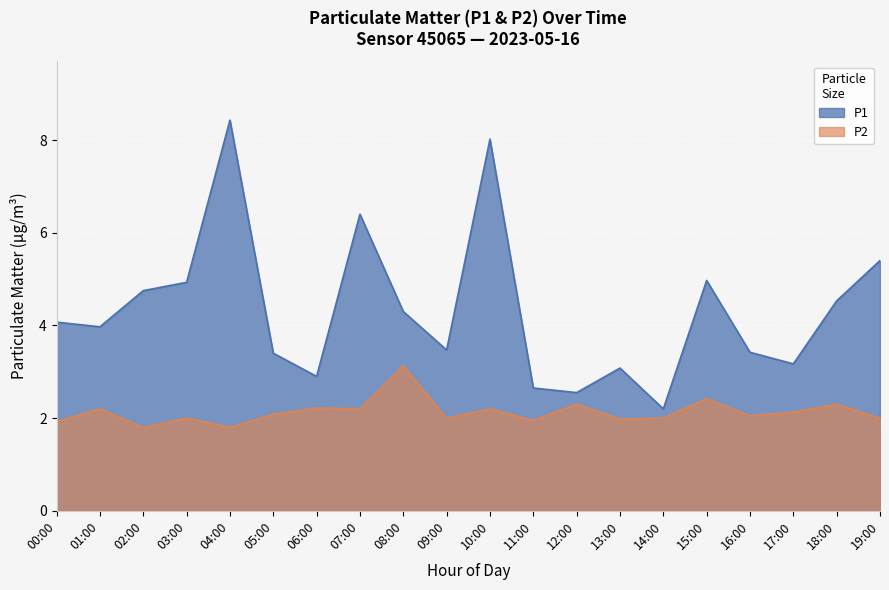

Rank the series by their average value, from lowest to highest.

P2, P1